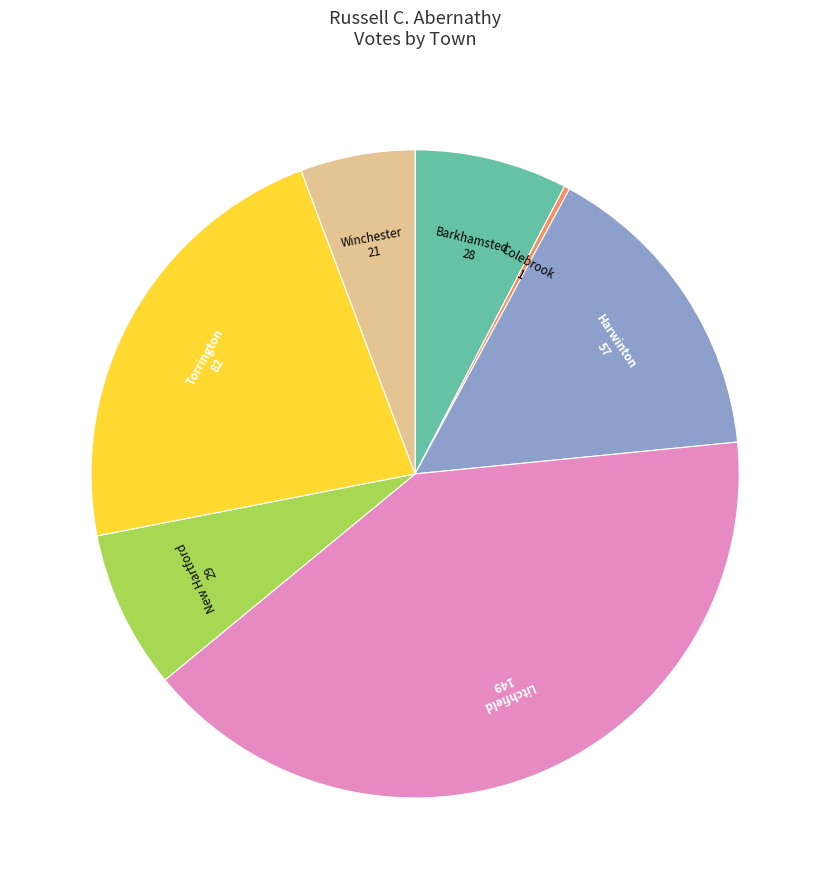

Is there a majority slice in this chart?

No